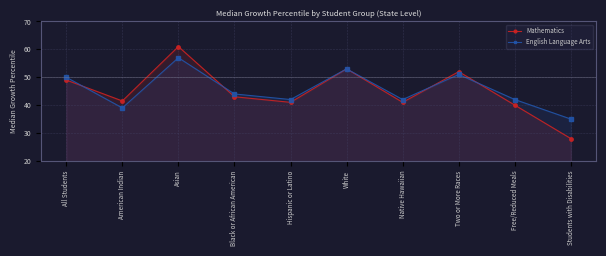

Rank the series by their maximum value, from highest to lowest.

Mathematics, English Language Arts